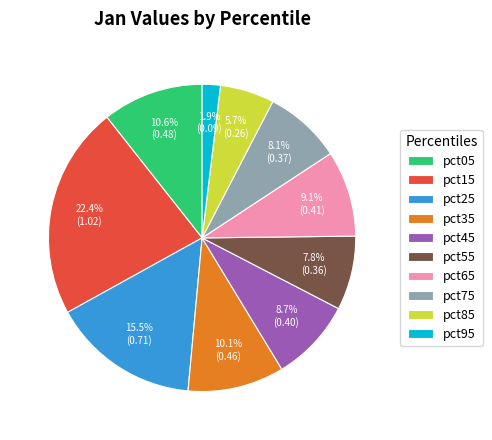

True or false: pct35 accounts for 3% of the total.

False